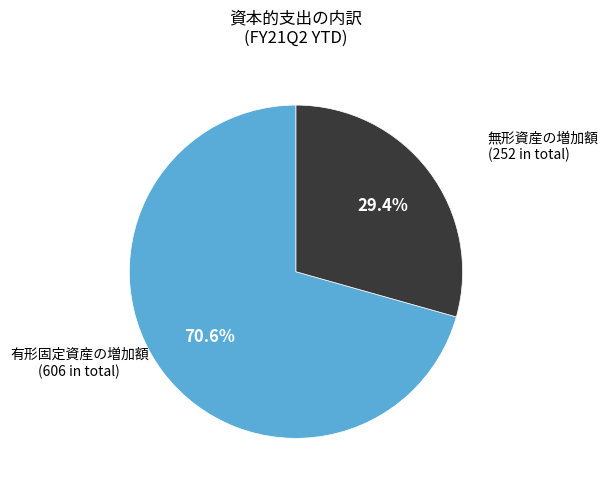

To the nearest percent, what is the combined percentage of 有形固定資産の増加額 and 無形資産の増加額?

100%